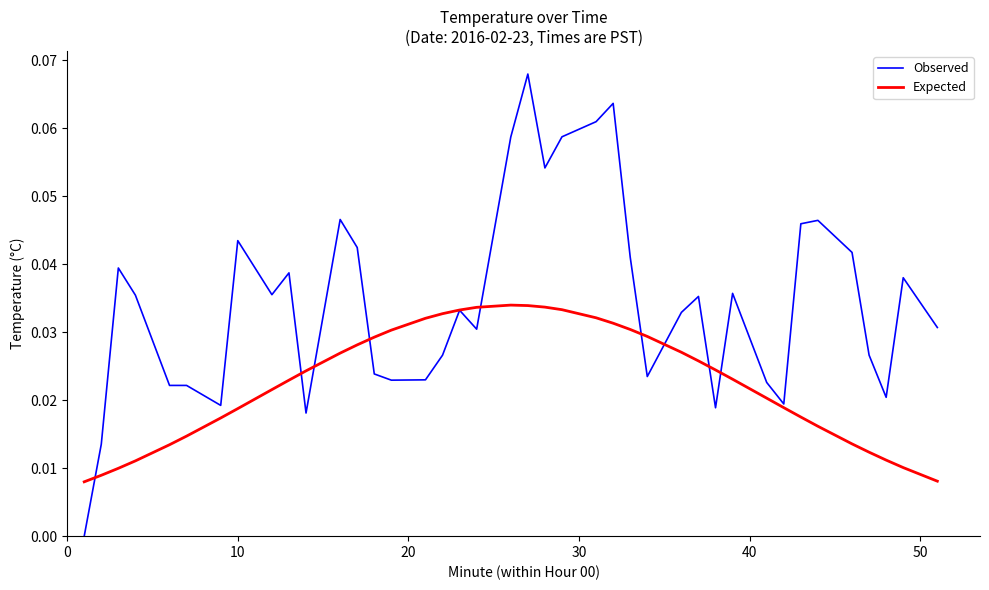

Does the chart display data point markers on the line(s)?

No